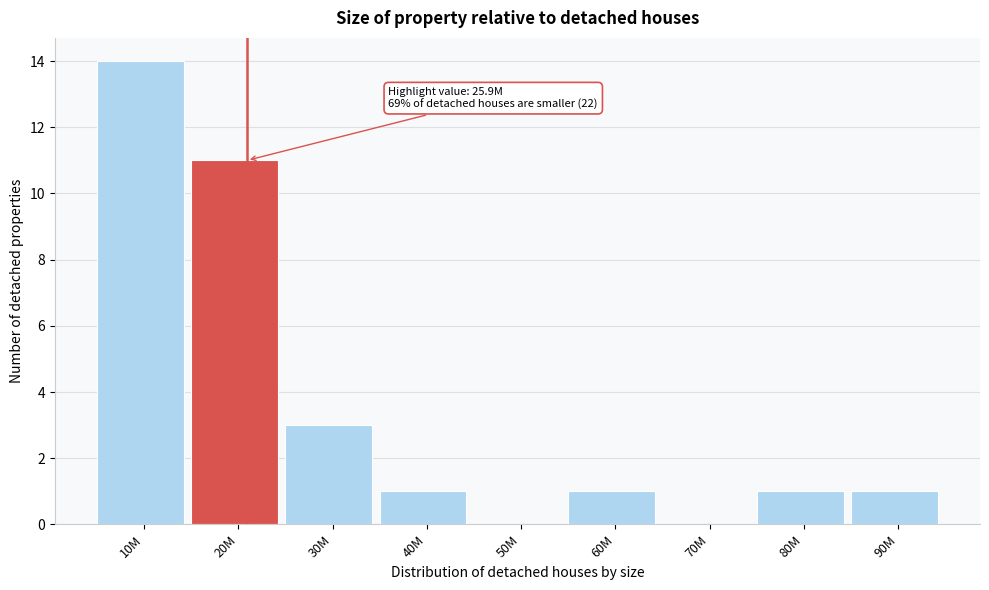

Reading left to right, transcribe all the data shown in this chart.

10M=14	20M=11	30M=3	40M=1	50M=0	60M=1	70M=0	80M=1	90M=1